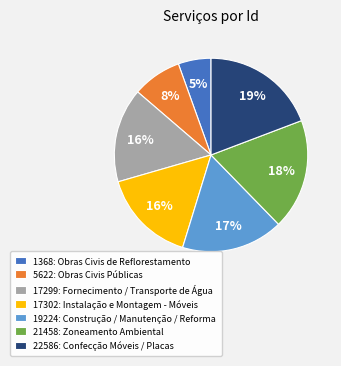

Count the number of slices in the pie.

7